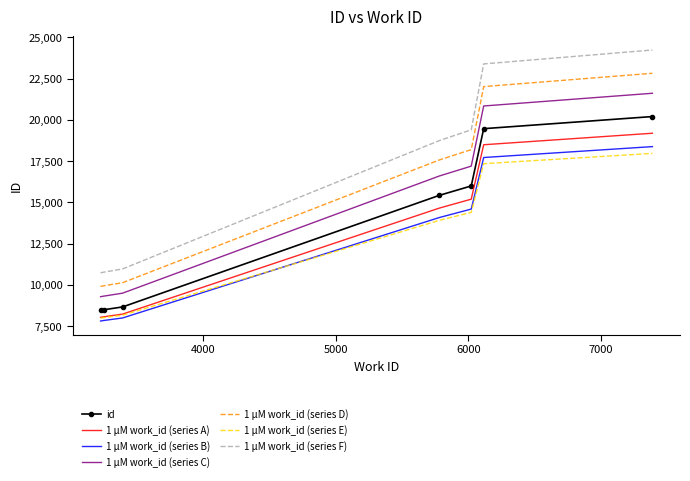

Which series has the largest range (max minus min)?

1 µM work_id (series F)